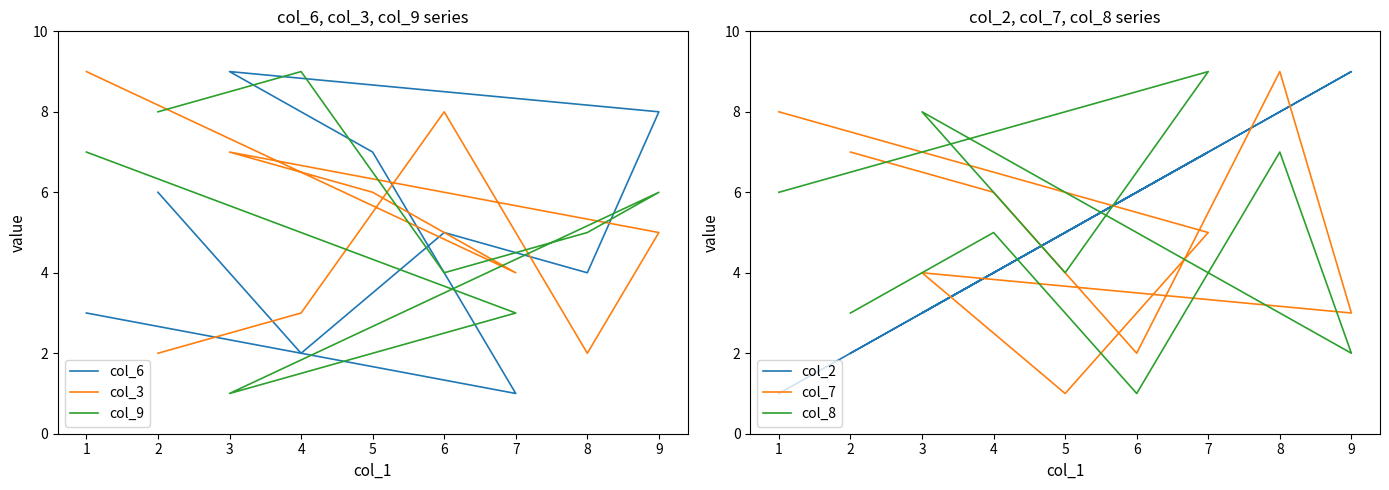

What is the sum of all col_8 values?

45